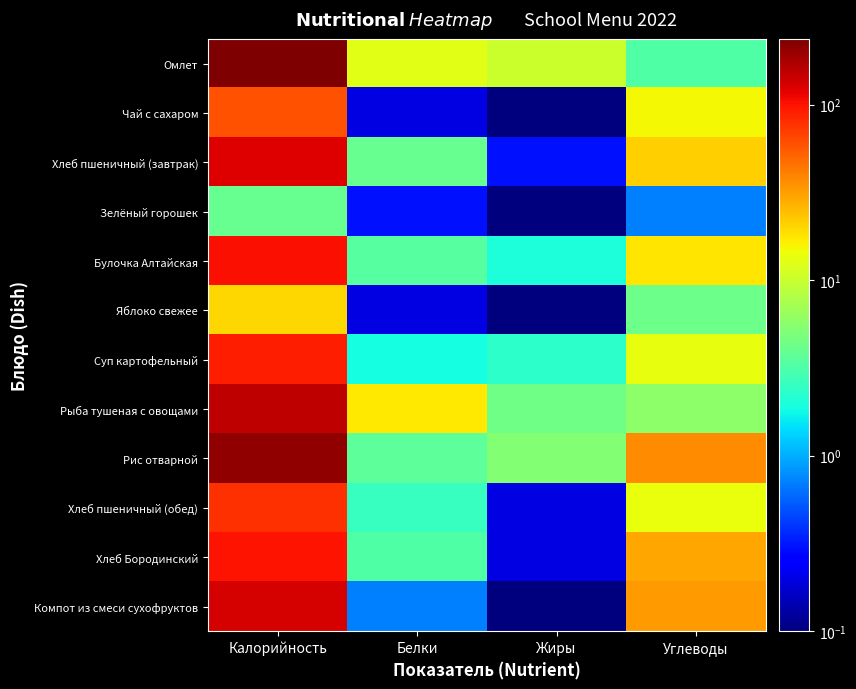

Reading left to right, transcribe all the data shown in this chart.

Омлет: Калорийность=237.1	Белки=12.6	Жиры=10.4	Углеводы=3.2
Чай с сахаром: Калорийность=60.0	Белки=0.2	Жиры=0.0	Углеводы=15.0
Хлеб пшеничный (завтрак): Калорийность=121.7	Белки=4.0	Жиры=0.3	Углеводы=21.5
Зелёный горошек: Калорийность=4.0	Белки=0.3	Жиры=0.1	Углеводы=0.7
Булочка Алтайская: Калорийность=101.6	Белки=3.4	Жиры=2.0	Углеводы=17.5
Яблоко свежее: Калорийность=20.0	Белки=0.2	Жиры=0.0	Углеводы=4.3
Суп картофельный: Калорийность=91.2	Белки=1.9	Жиры=2.3	Углеводы=13.5
Рыба тушеная с овощами: Калорийность=154.5	Белки=17.0	Жиры=4.4	Углеводы=5.7
Рис отварной: Калорийность=209.7	Белки=3.6	Жиры=5.3	Углеводы=36.6
Хлеб пшеничный (обед): Калорийность=77.2	Белки=2.5	Жиры=0.2	Углеводы=13.7
Хлеб Бородинский: Калорийность=98.6	Белки=3.2	Жиры=0.2	Углеводы=29.7
Компот из смеси сухофруктов: Калорийность=132.8	Белки=0.7	Жиры=0.0	Углеводы=32.0